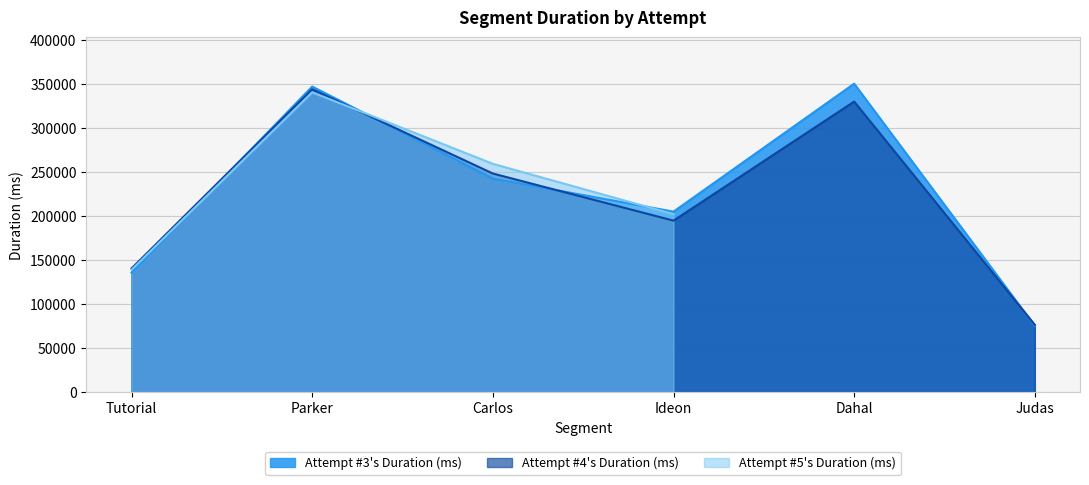

What is the lowest value of the Attempt #4's Duration (ms) series?

76482